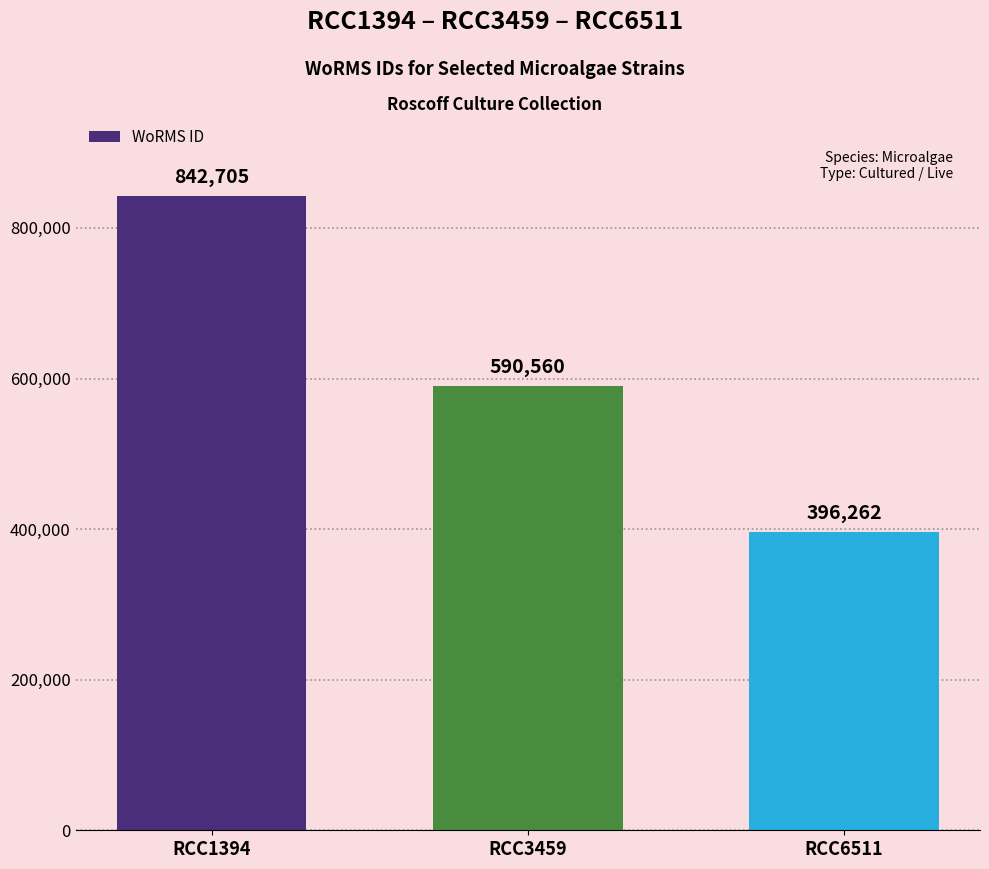

Are the bars horizontal?

No